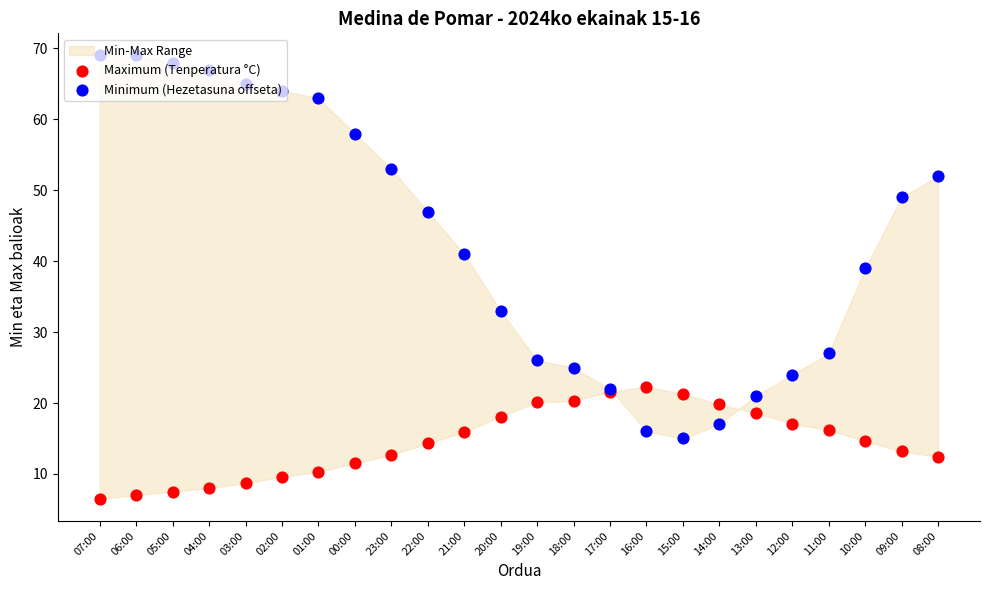

Which series reaches the minimum Y coordinate?

Maximum (Tenperatura °C)